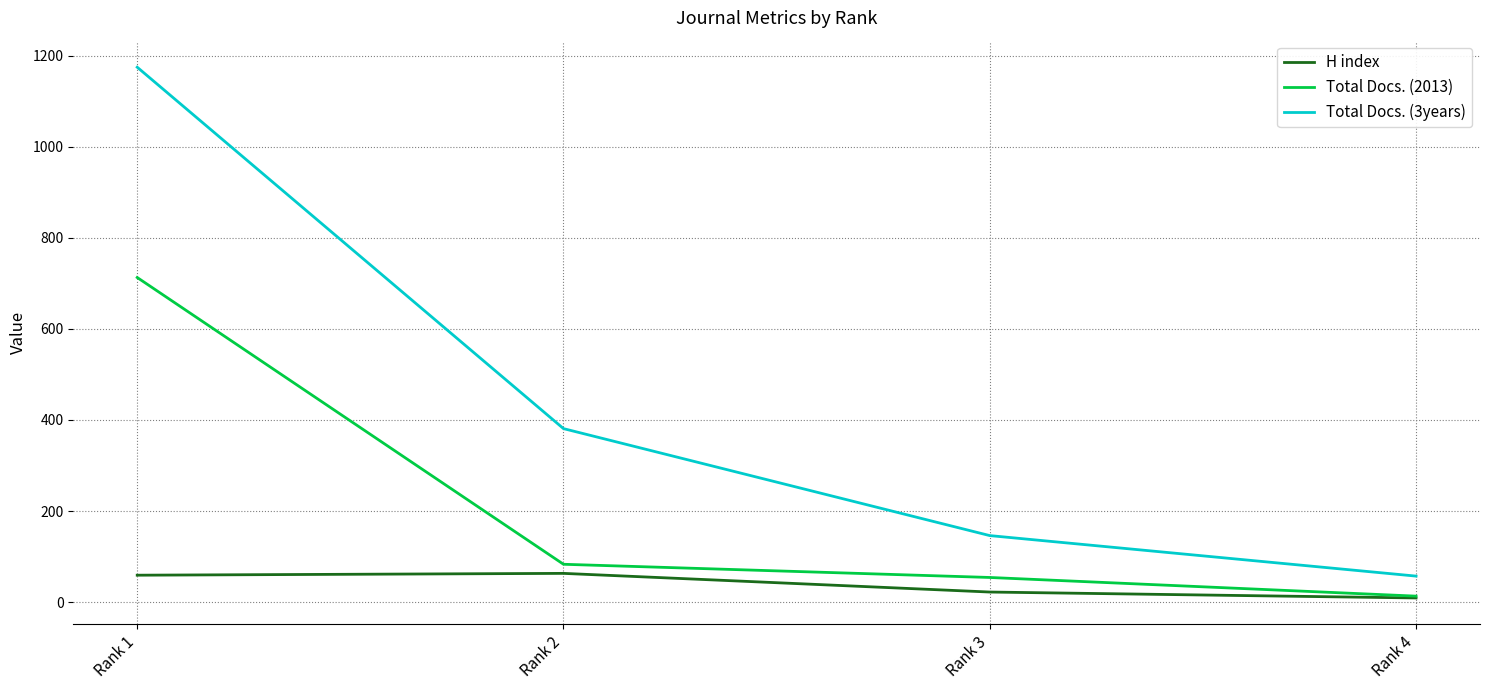

At which category is the sum across all series the highest?

Rank 1